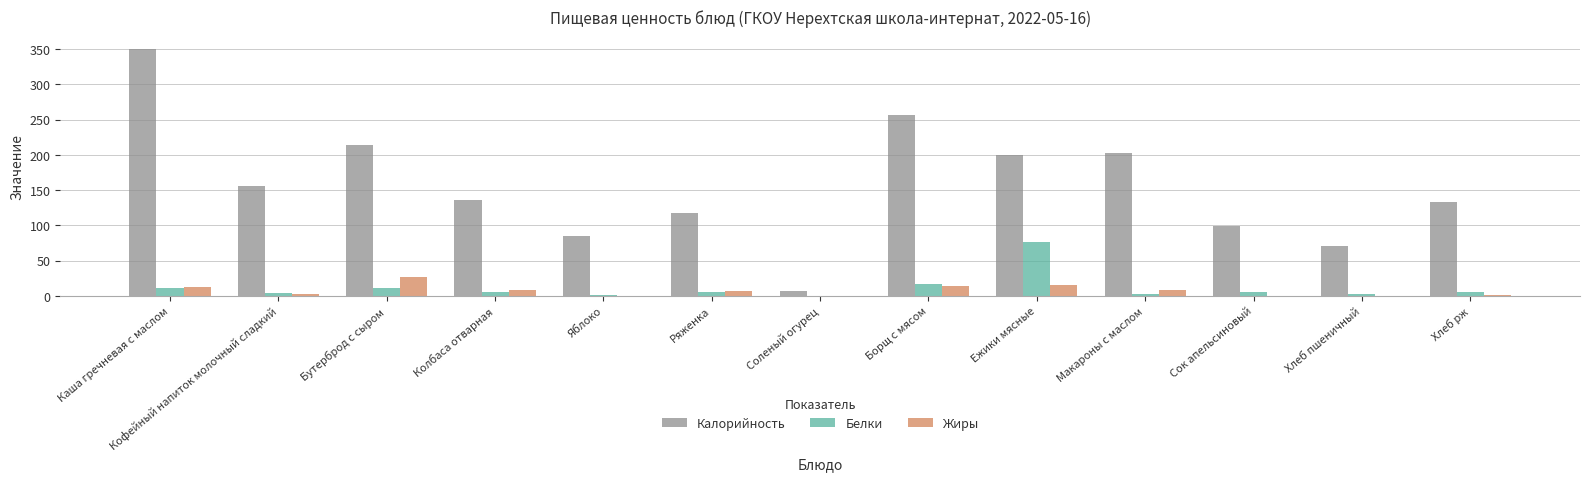

What is the sum of all Калорийность values?

2024.5